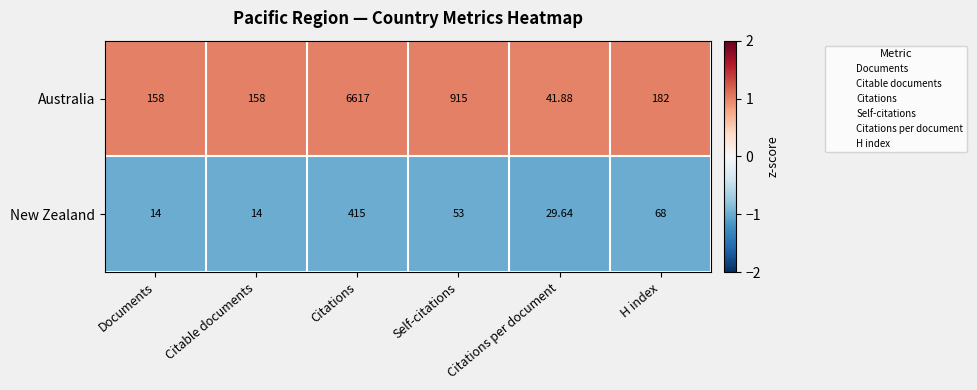

Where is Australia nearest to the value 3329?

Self-citations